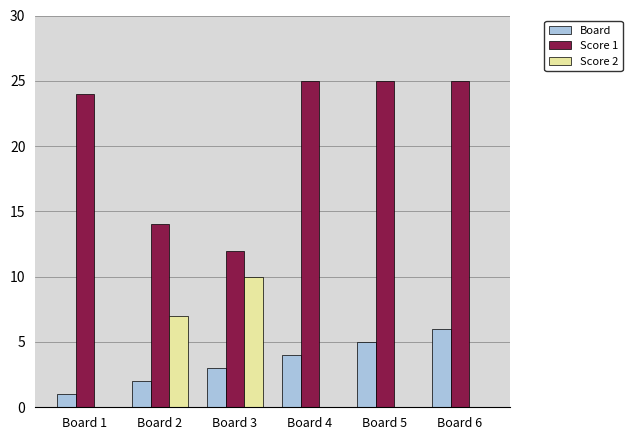

What is the sum of all Board values?

21